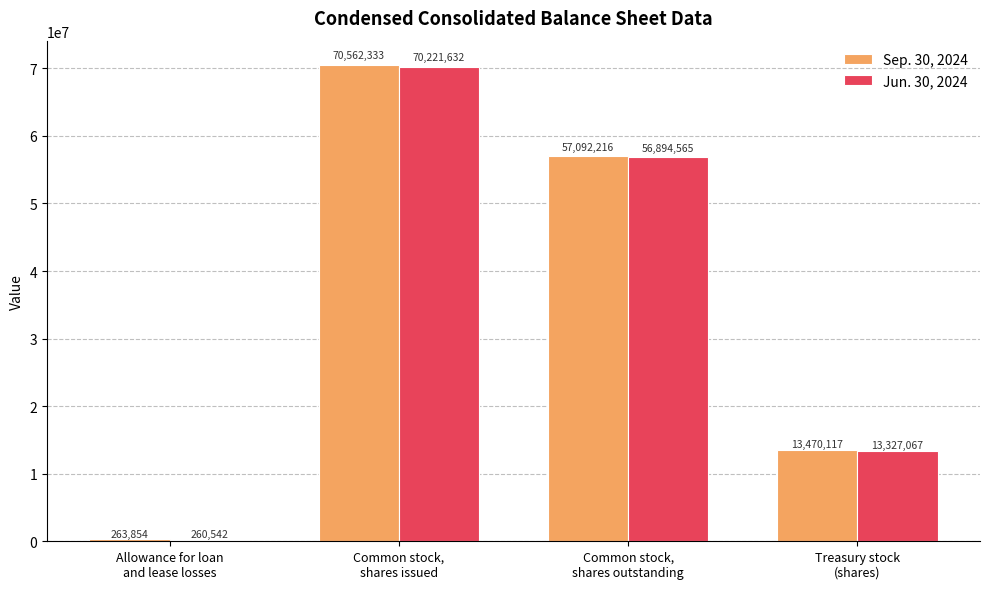

What is the smallest value displayed?

260542